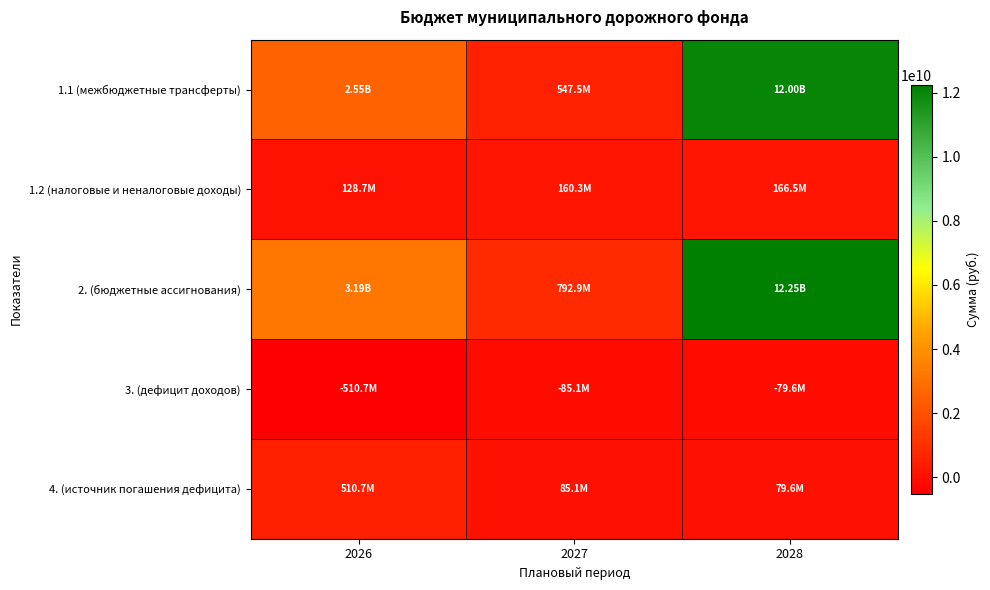

What is the spread (max minus min) of values at 2026?

3700969665.8